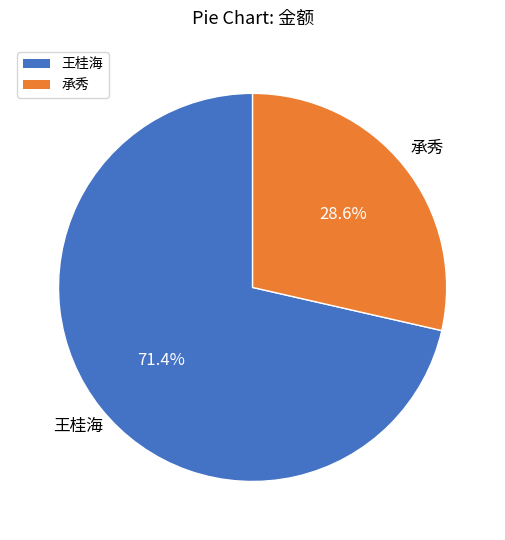

To the nearest percent, what is the difference between the 王桂海 and 承秀 slice percentages?

43%